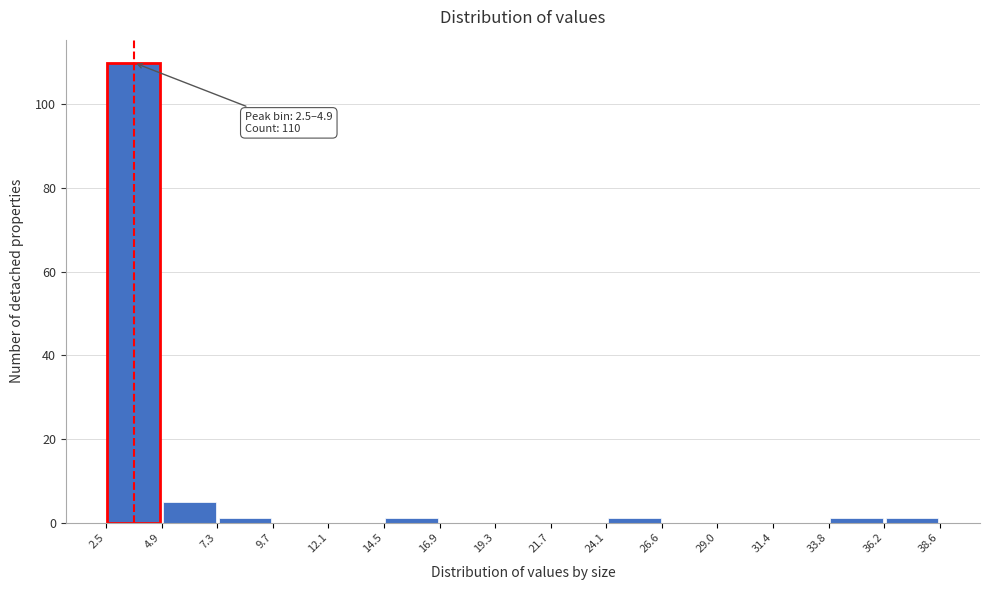

Which range on the x-axis has the tallest bar?

2.5 to 4.9